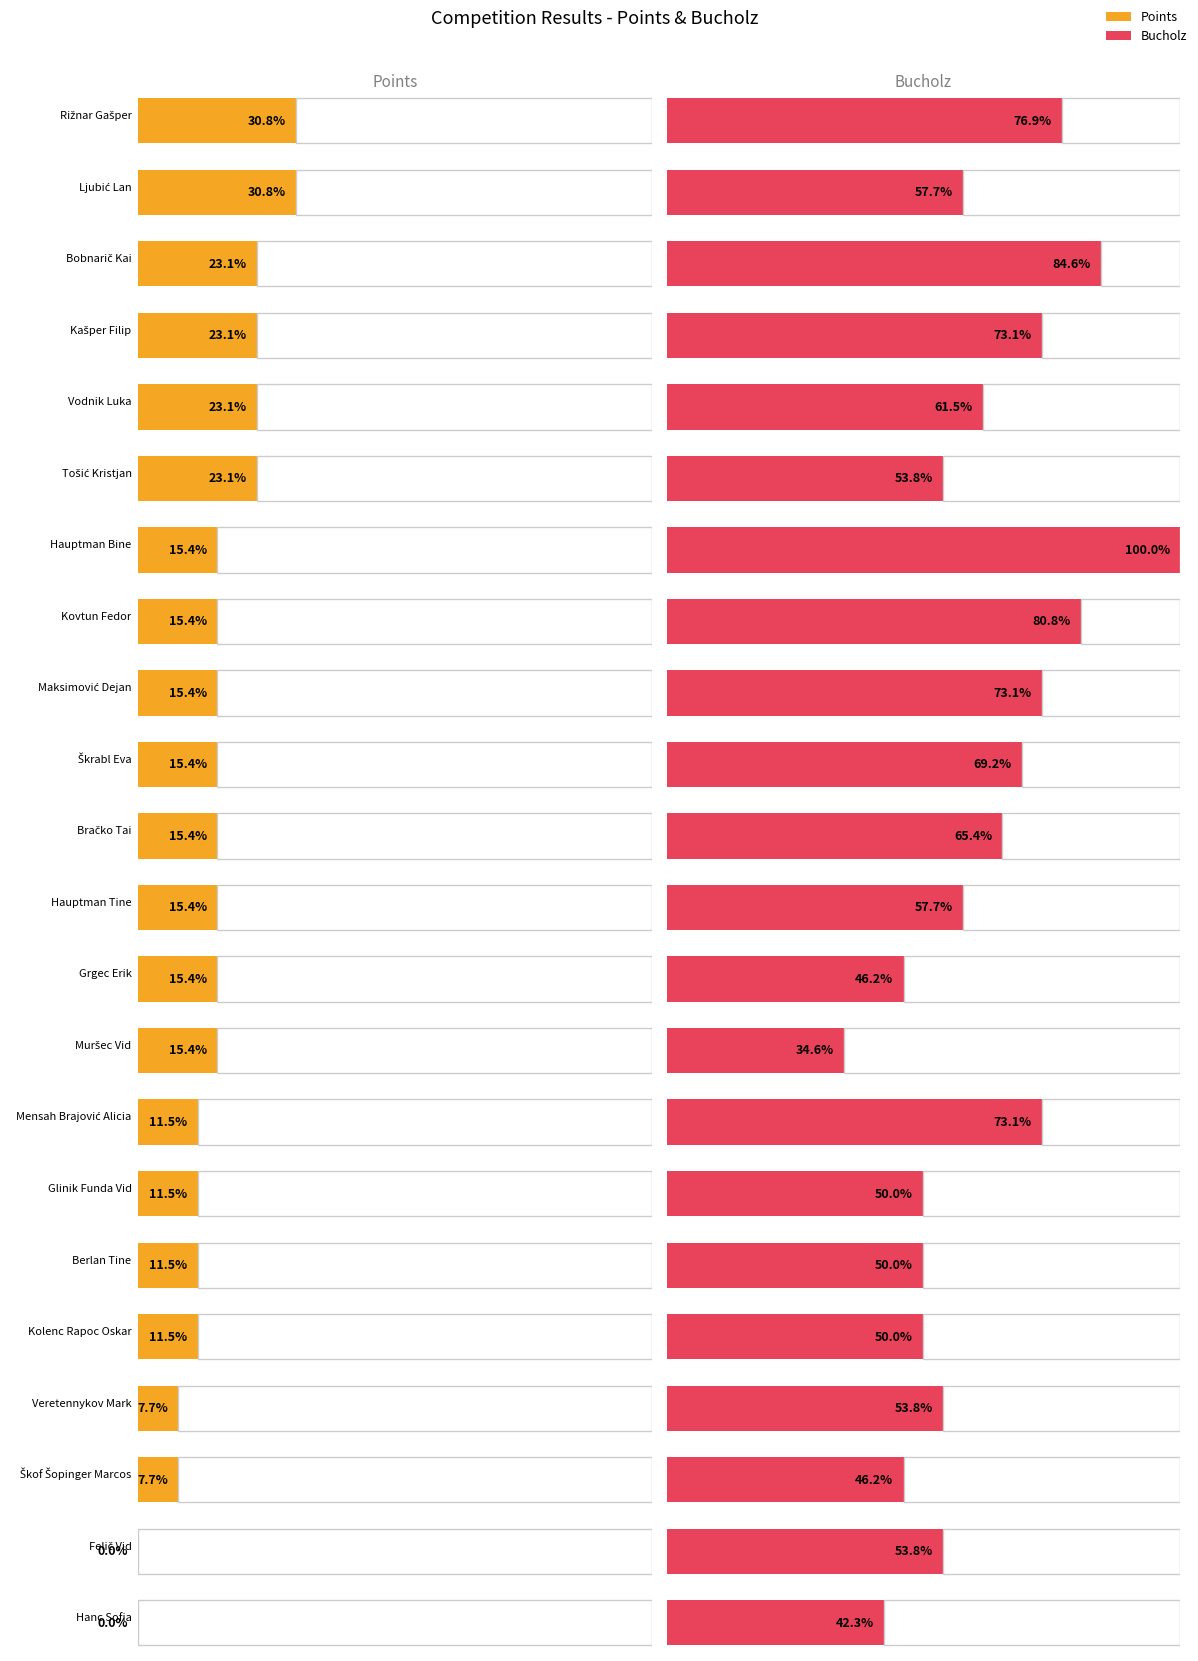

Rank the categories by Bucholz value from lowest to highest.

Muršec Vid, Hanc Sofia, Grgec Erik, Škof Šopinger Marcos, Glinik Funda Vid, Berlan Tine, Kolenc Rapoc Oskar, Tošić Kristjan, Veretennykov Mark, Felič Vid, Ljubić Lan, Hauptman Tine, Vodnik Luka, Bračko Tai, Škrabl Eva, Kašper Filip, Maksimović Dejan, Mensah Brajović Alicia, Rižnar Gašper, Kovtun Fedor, Bobnarič Kai, Hauptman Bine